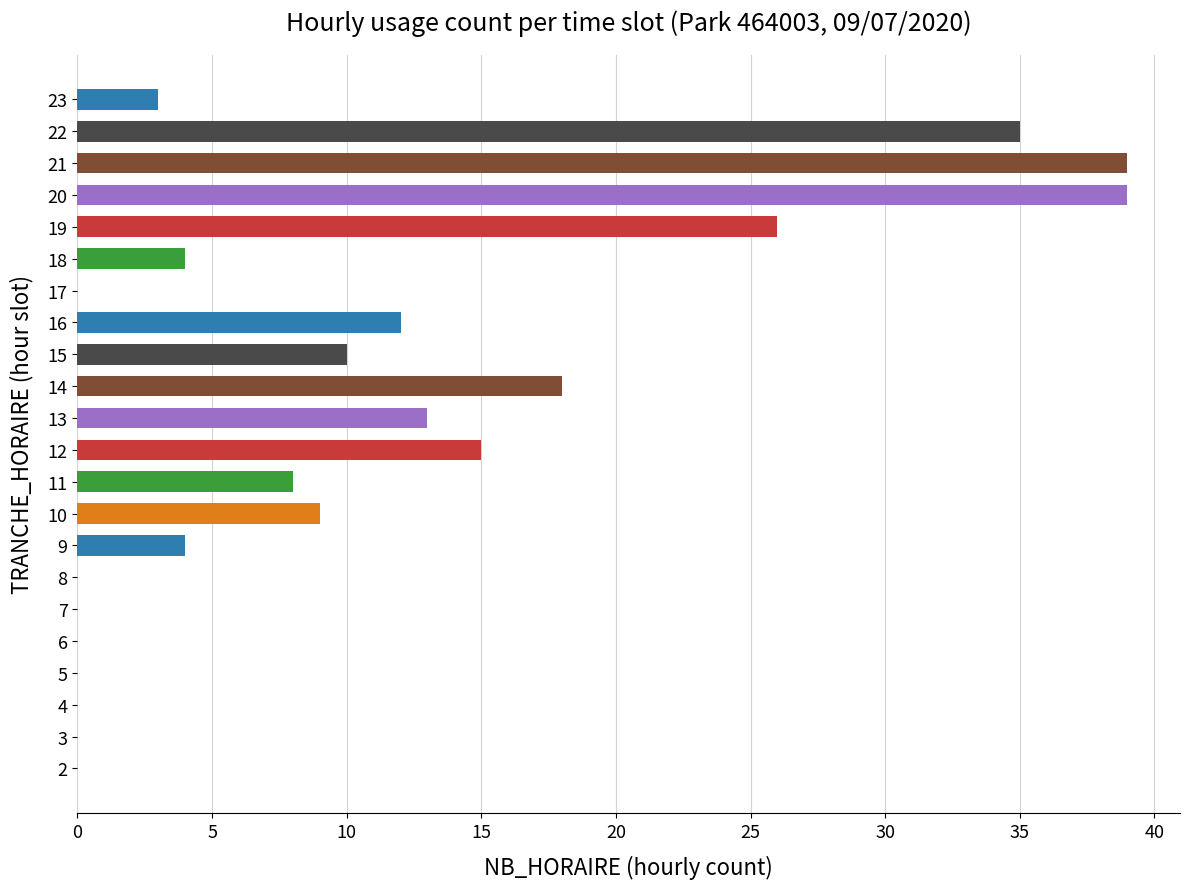

What is the maximum value shown in the chart?

39